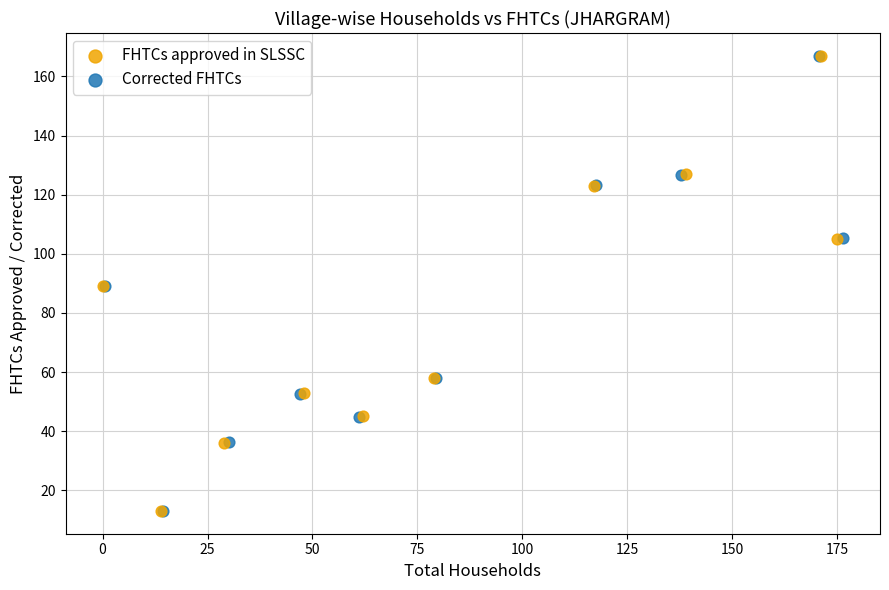

What are all the series names shown in the legend?

FHTCs approved in SLSSC, Corrected FHTCs